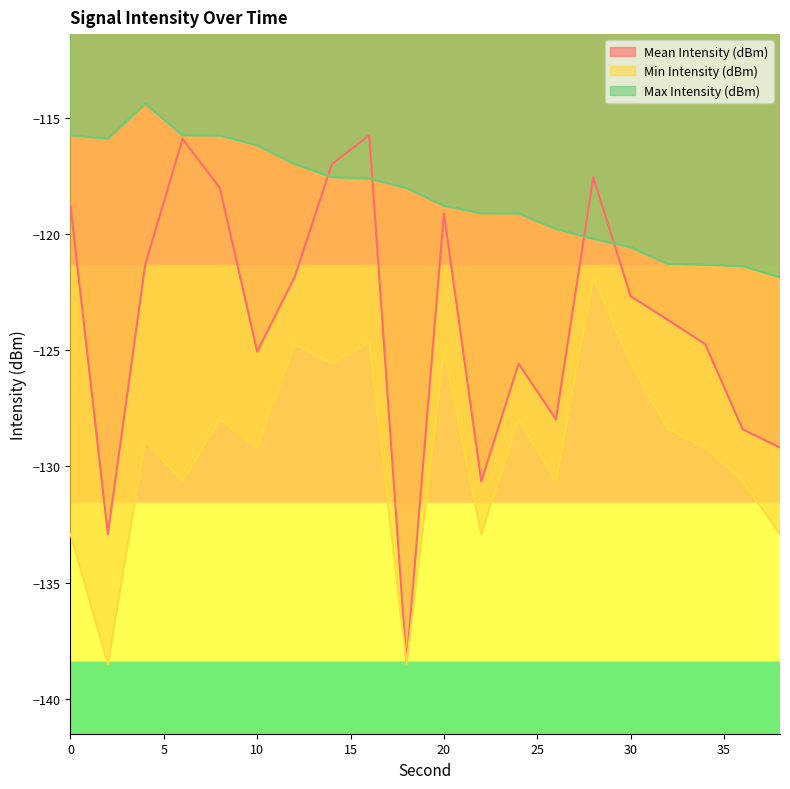

What is the difference between the Min Intensity (dBm) values at 34 and 20?

4.1